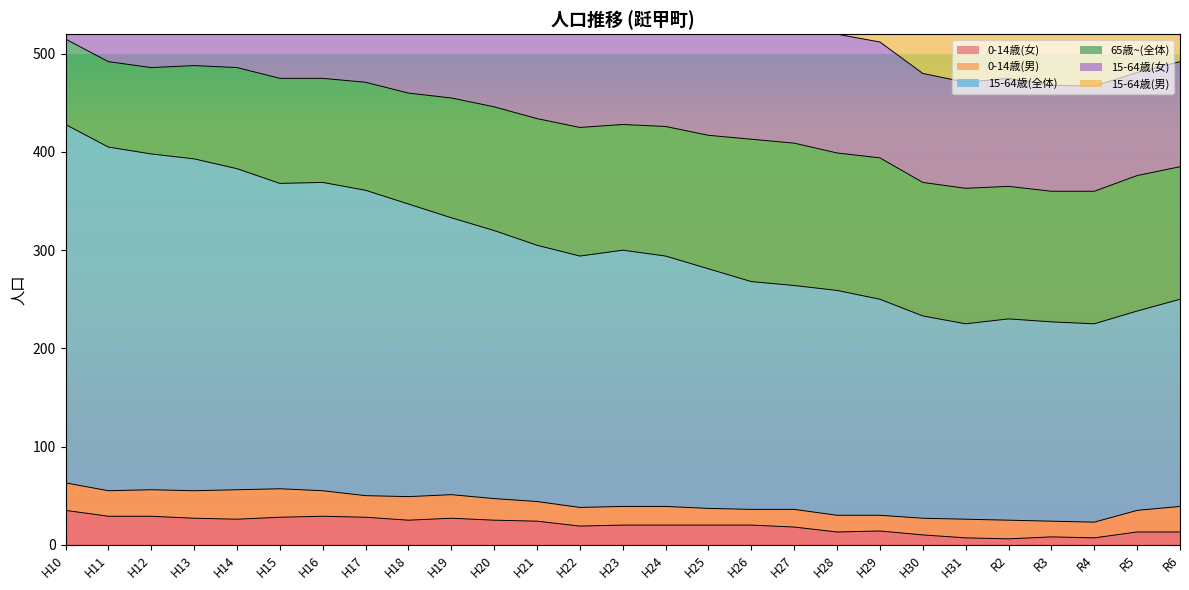

What is the difference between the maximum and minimum values in the 15-64歳(女) series?

218